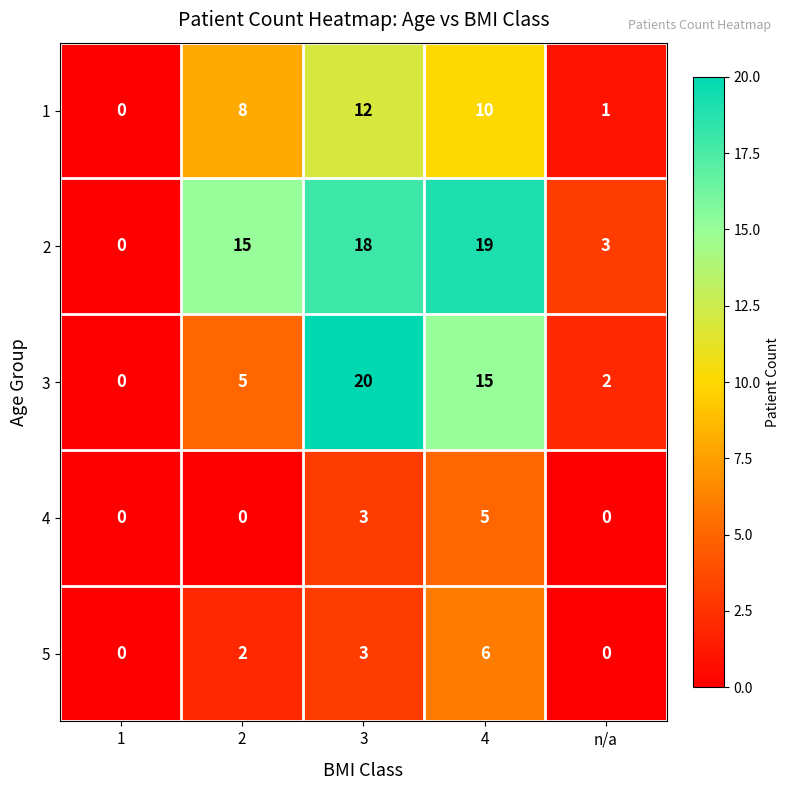

Reading left to right, list all the values displayed in this chart.

1: 1=0	2=8	3=12	4=10	n/a=1
2: 1=0	2=15	3=18	4=19	n/a=3
3: 1=0	2=5	3=20	4=15	n/a=2
4: 1=0	2=0	3=3	4=5	n/a=0
5: 1=0	2=2	3=3	4=6	n/a=0